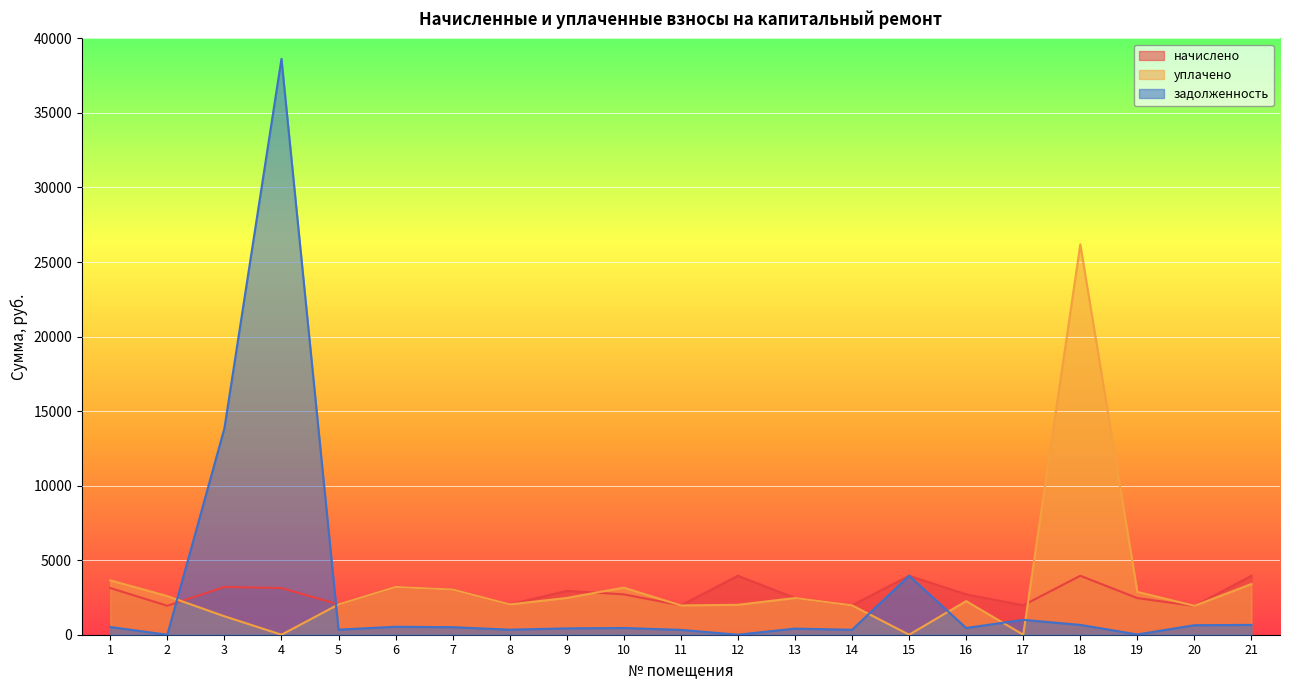

What are all the series names shown in the legend?

начислено, уплачено, задолженность